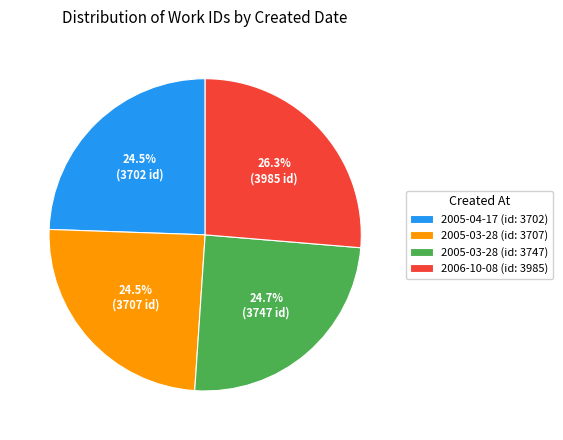

Approximately how many times larger is the value at 2005-03-28 (id: 3707) compared to 2005-04-17 (id: 3702)?

1.0